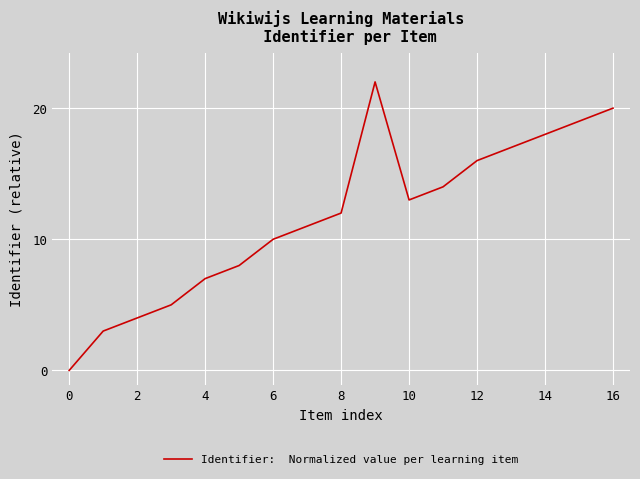

What is the maximum value shown in the chart?

22